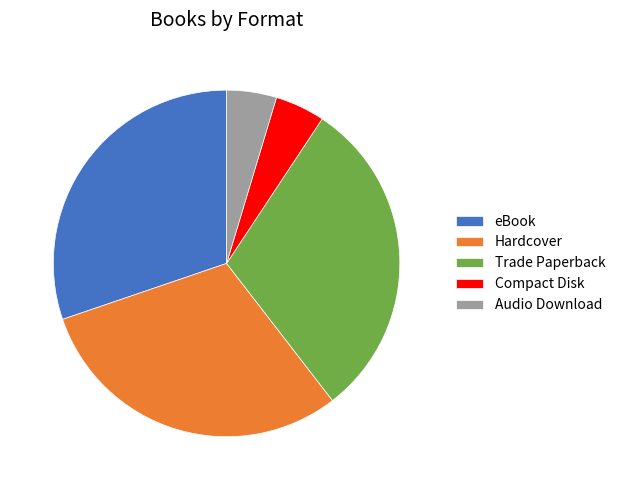

The eBook slice represents 30% of the pie. True or false?

True